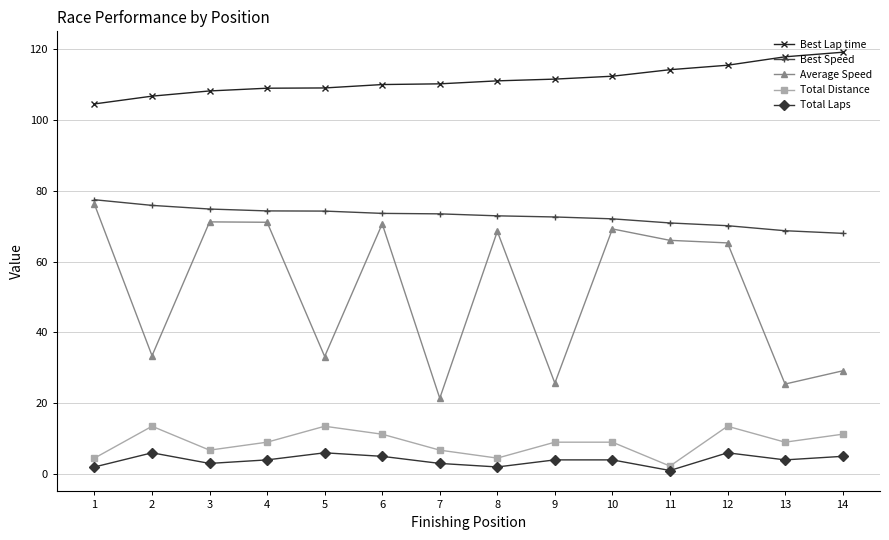

What is the average value of the Total Laps series?

3.9